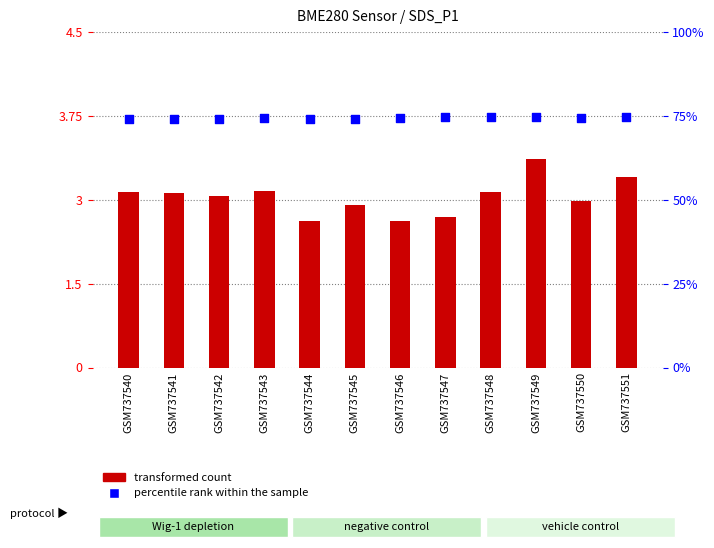

Is the value of percentile rank within the sample at GSM737547 greater than the value of transformed count at GSM737549?

Yes